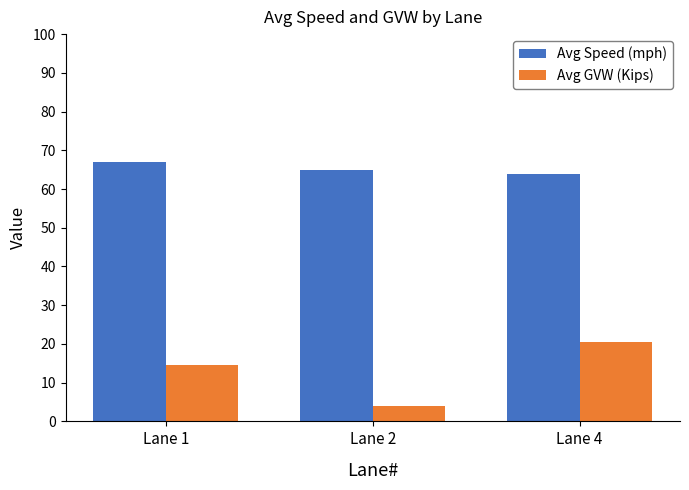

What is the difference between the highest and lowest values at Lane 2?

61.0